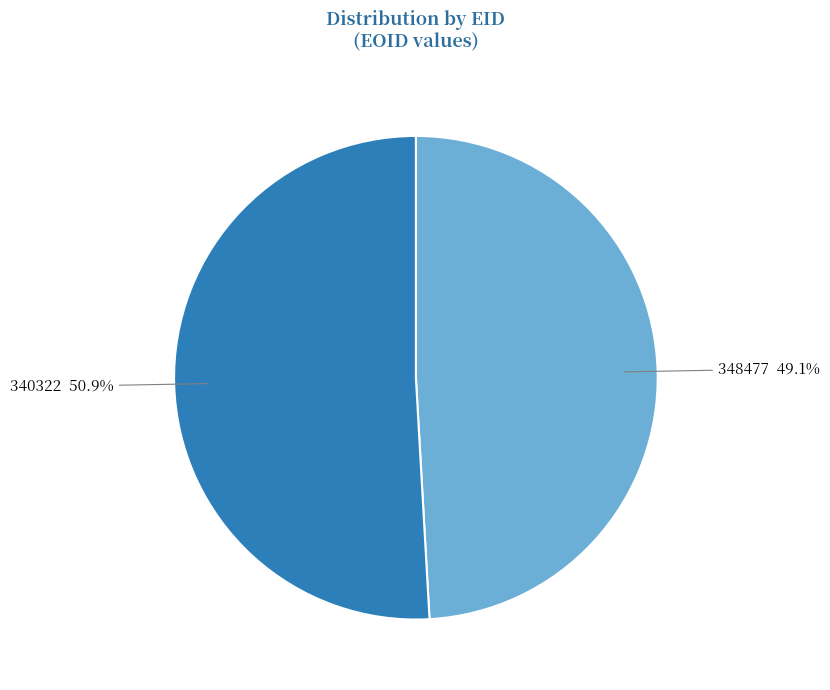

How much of the chart is everything except 348477?

50.9%